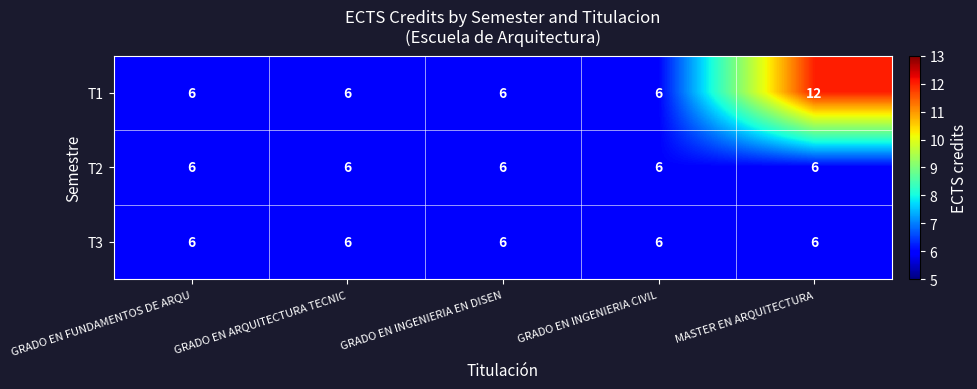

What value does the T3 series have at GRADO EN INGENIERIA CIVIL?

6